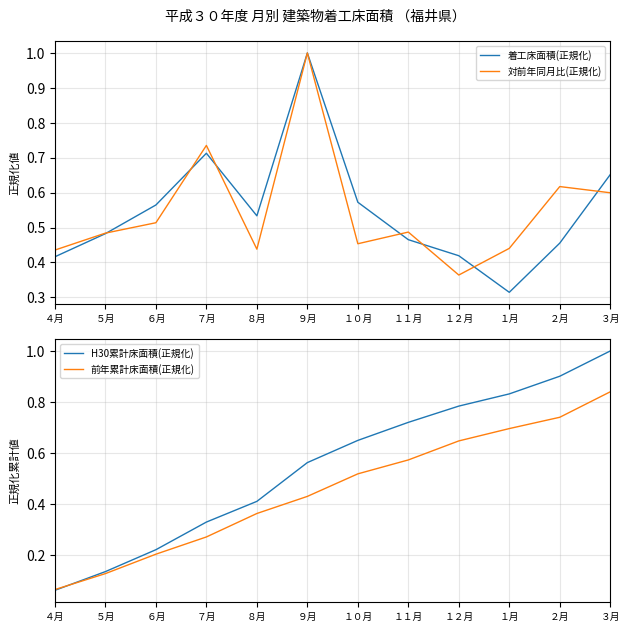

How many lines are shown in the chart?

4